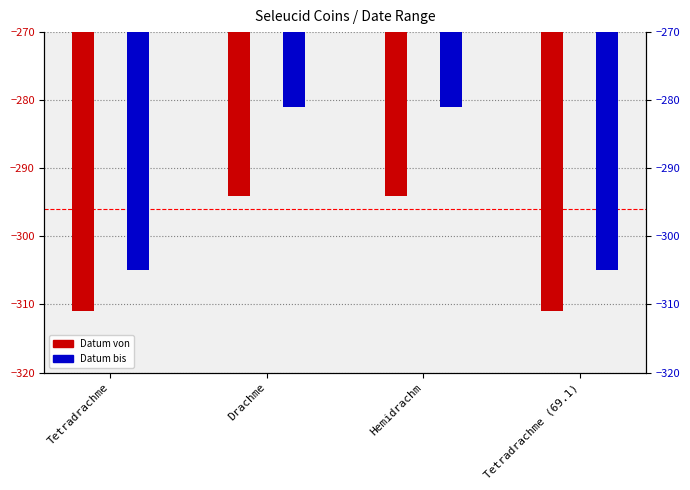

What are all the series names shown in the legend?

Datum von, Datum bis